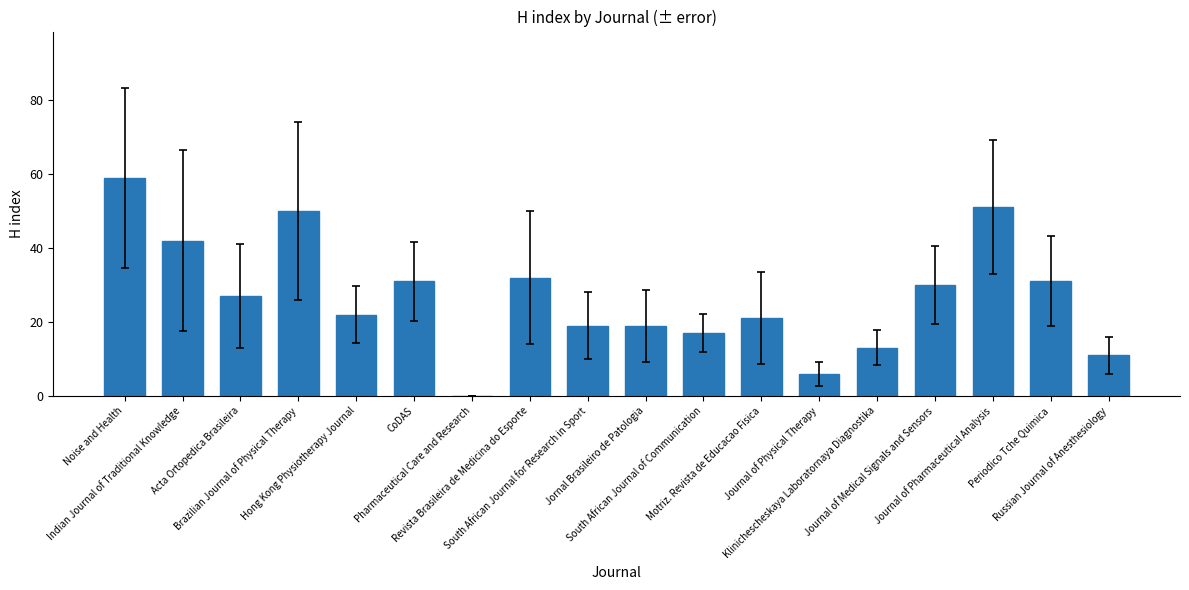

What is the greatest value displayed?

59